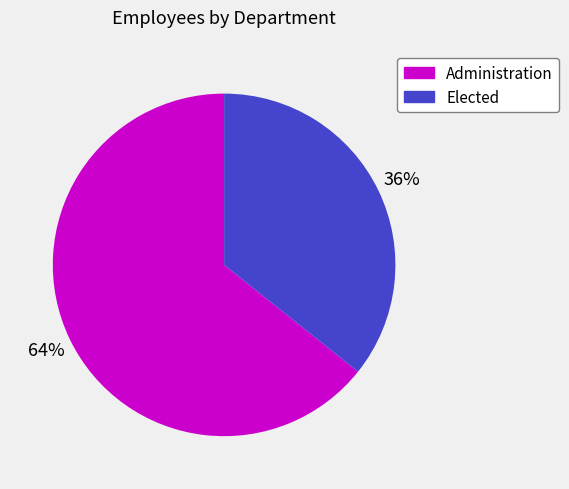

What percentage is the Elected slice, to the nearest percent?

36%